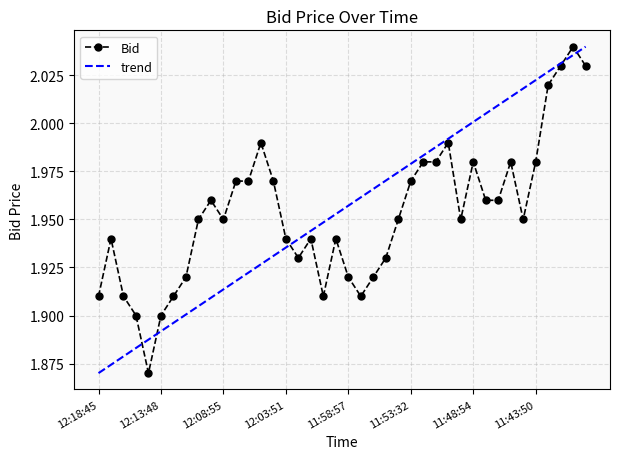

Which category has the lowest value across all series?

12:14:59